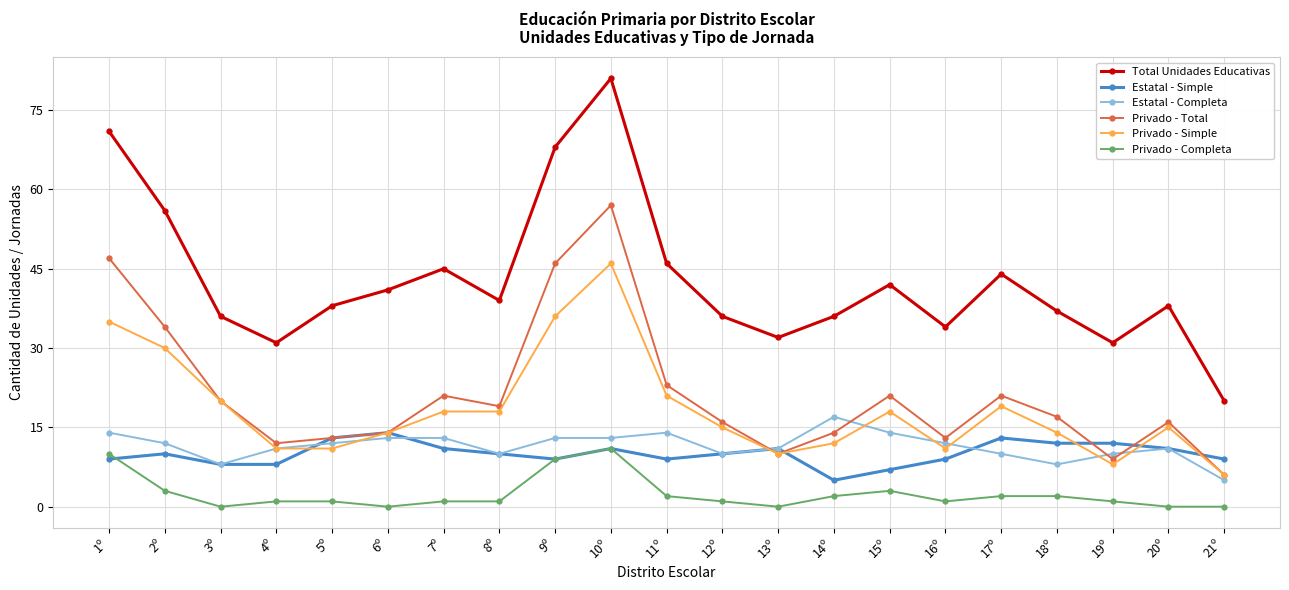

What position from the left is 16º?

16